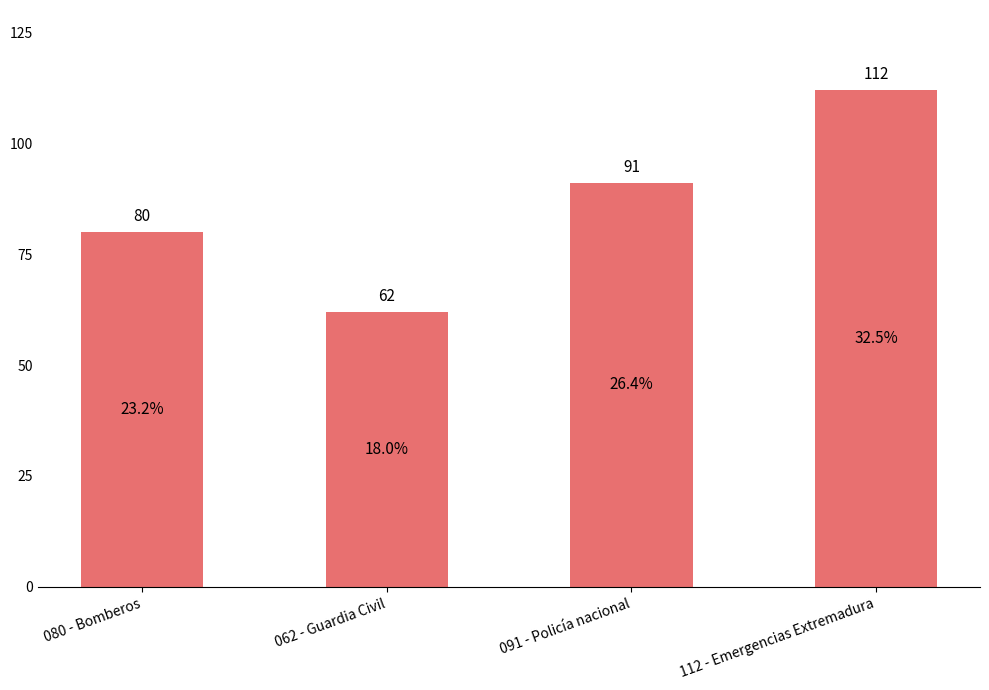

Approximately how many times larger is the value at 112 - Emergencias Extremadura compared to 091 - Policía nacional?

1.2